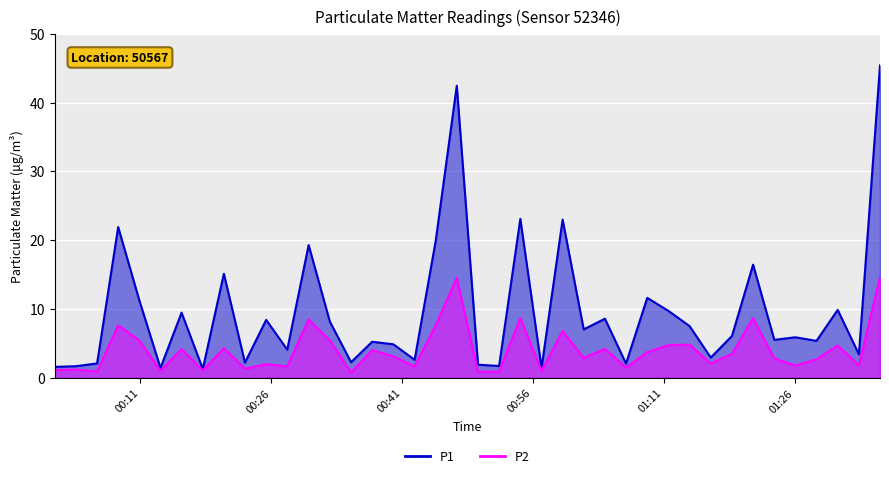

What is the difference between the second highest and minimum values in the P1 series?

41.2